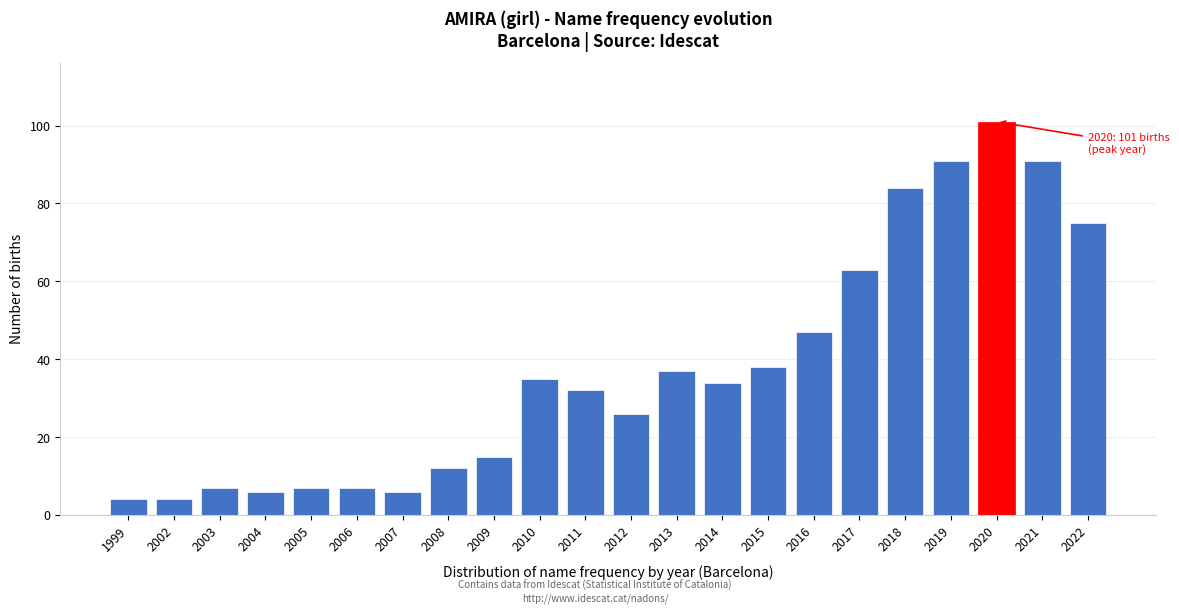

Reading left to right, transcribe all the data shown in this chart.

1999=4	2002=4	2003=7	2004=6	2005=7	2006=7	2007=6	2008=12	2009=15	2010=35	2011=32	2012=26	2013=37	2014=34	2015=38	2016=47	2017=63	2018=84	2019=91	2020=101	2021=91	2022=75